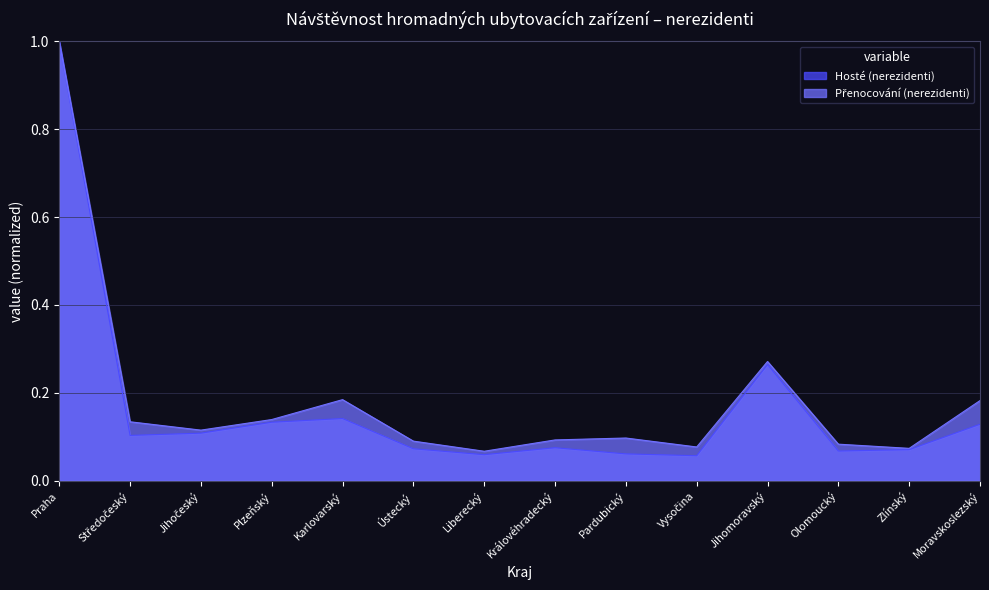

What is the difference between the second highest and second lowest values in the Hosté (nerezidenti) series?

0.2